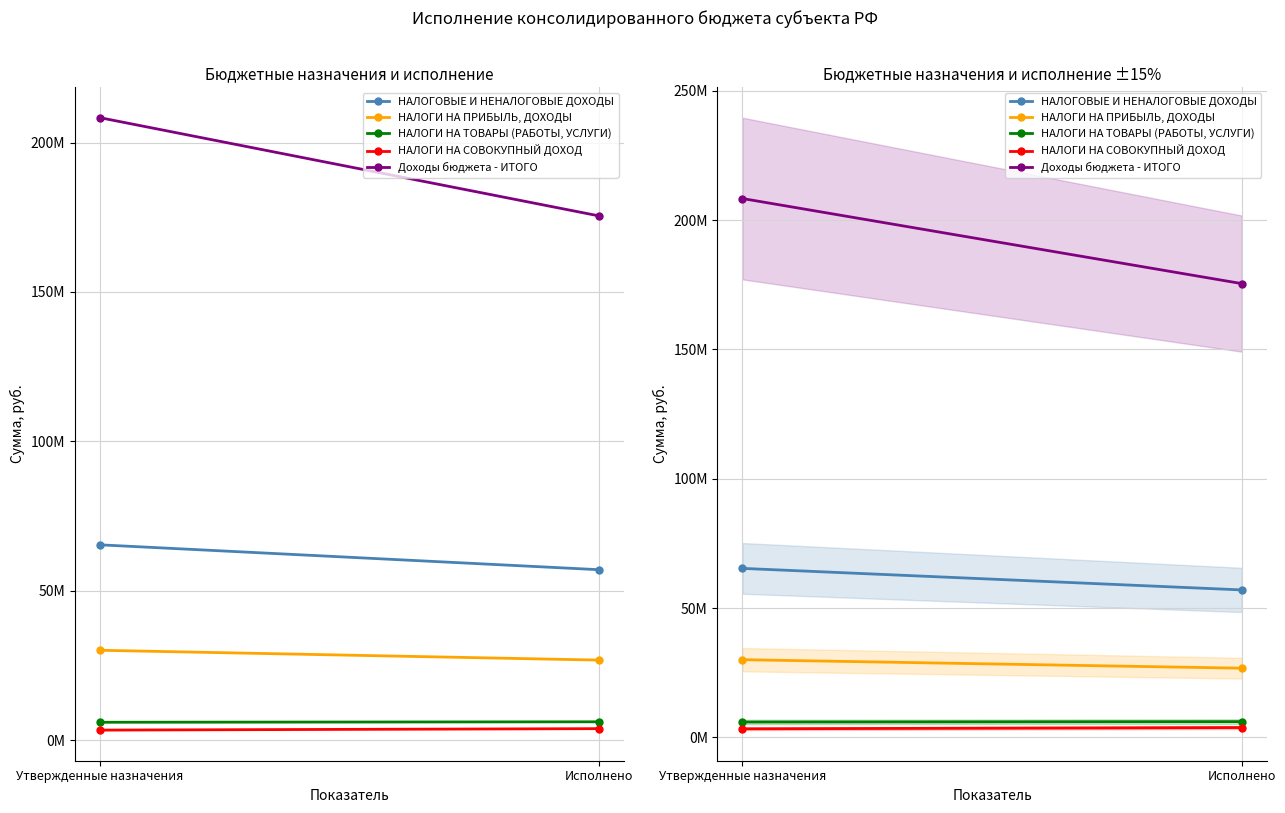

Reading right to left, extract all data points from this chart.

НАЛОГОВЫЕ И НЕНАЛОГОВЫЕ ДОХОДЫ: 57024159.5	65352082.0
НАЛОГИ НА ПРИБЫЛЬ, ДОХОДЫ: 26769882.9	30057700.0
НАЛОГИ НА ТОВАРЫ (РАБОТЫ, УСЛУГИ): 6117199.5	5959000.0
НАЛОГИ НА СОВОКУПНЫЙ ДОХОД: 3827126.0	3339550.0
Доходы бюджета - ИТОГО: 175435886.2	208316931.5